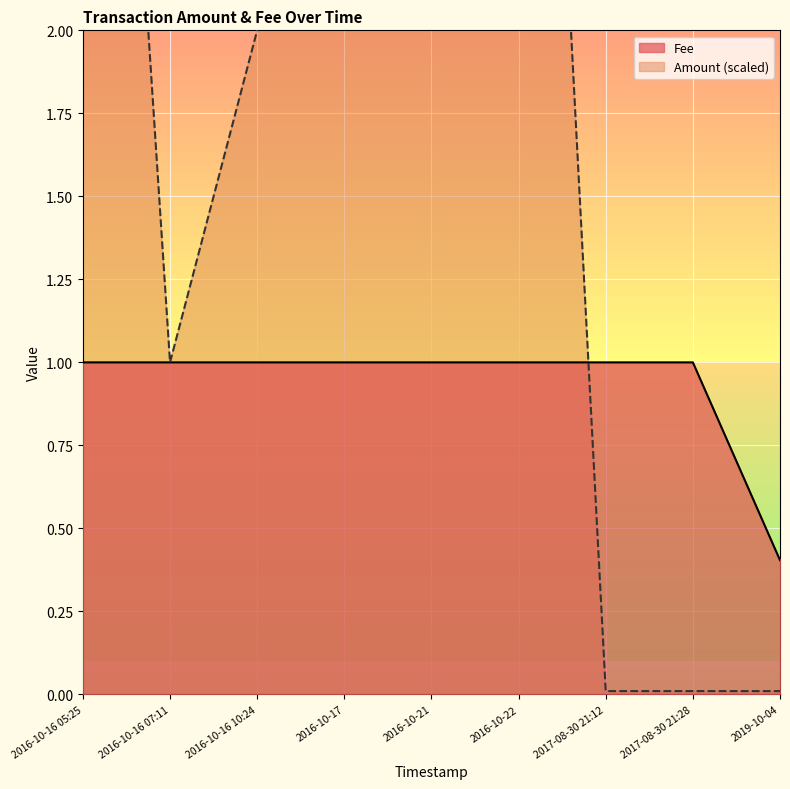

Which series has the largest total across all categories?

Amount